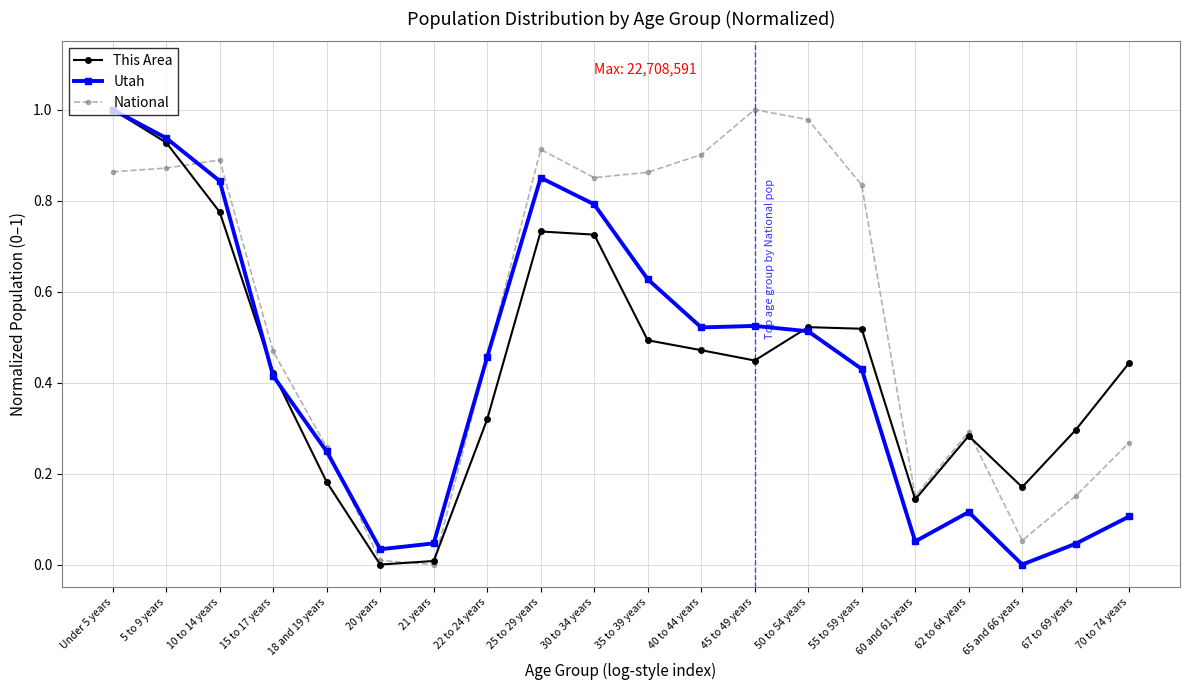

At which category is the sum across all series the highest?

Under 5 years